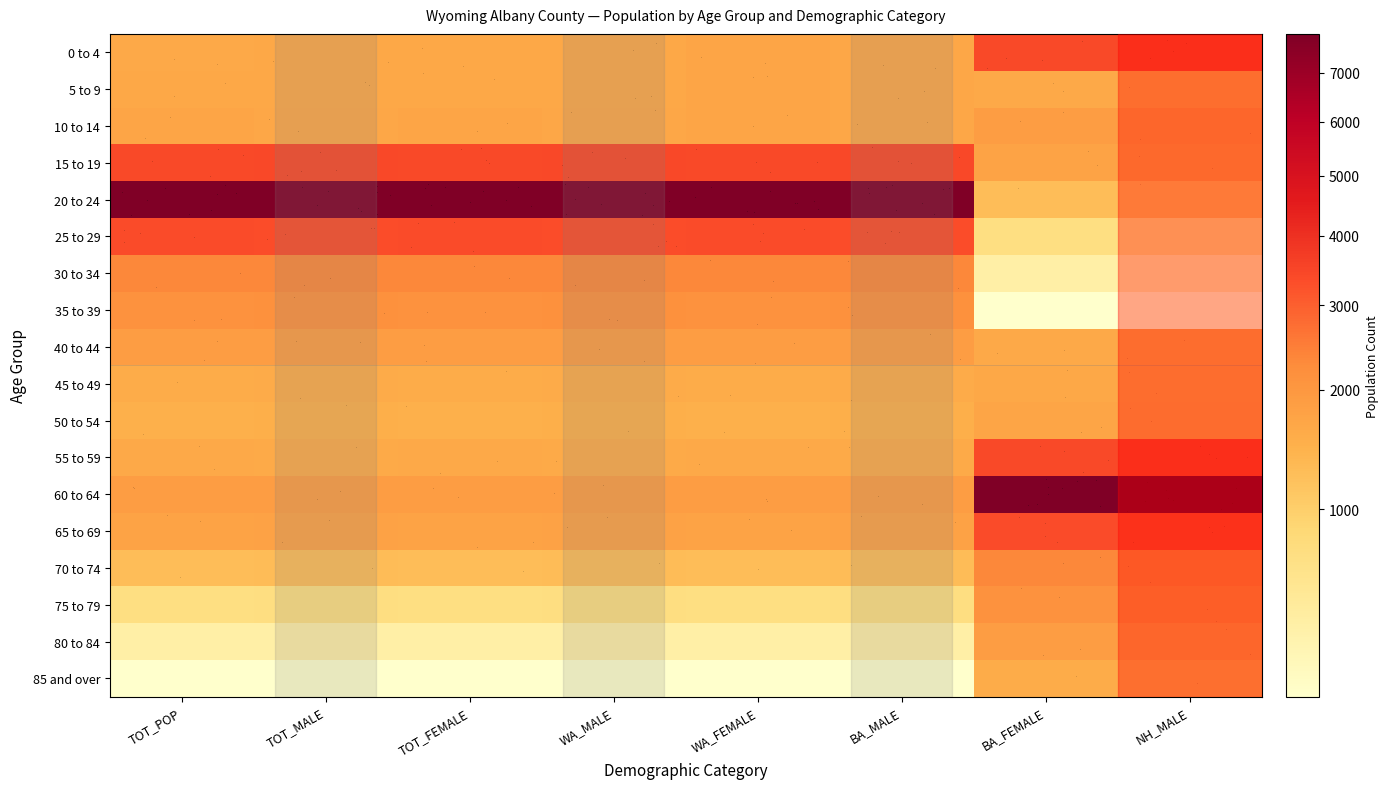

Which label corresponds to the smallest value in the chart?

BA_FEMALE